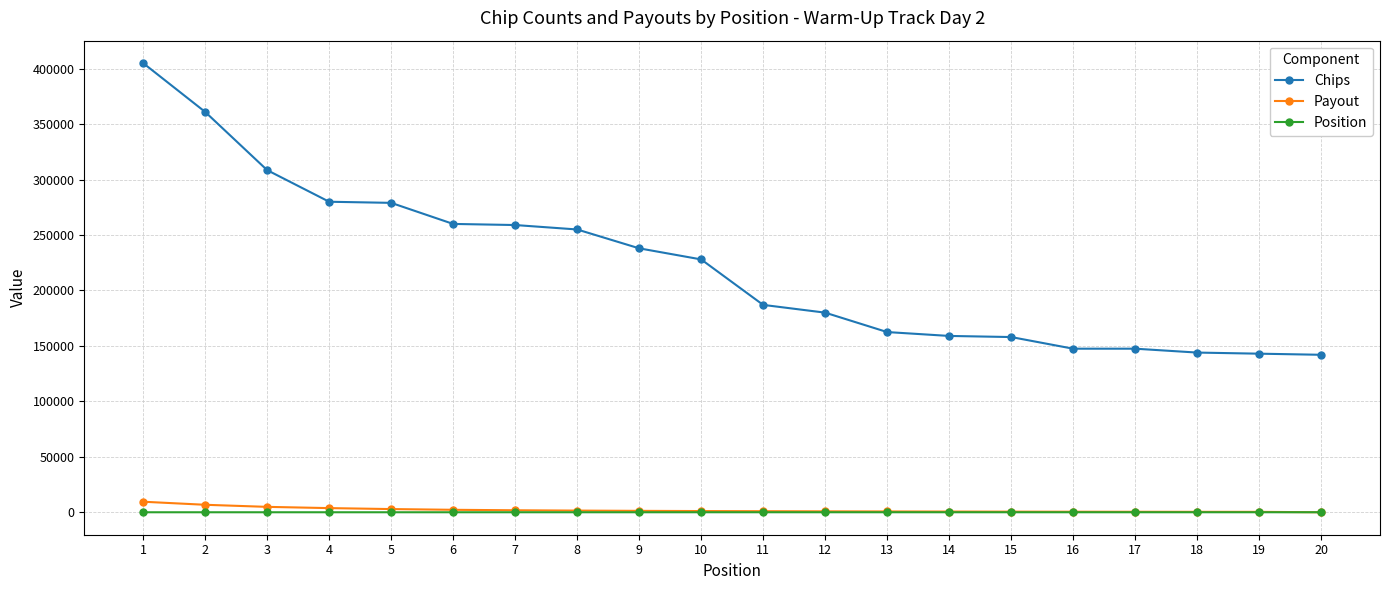

Where does the Chips series first go above 228000?

1